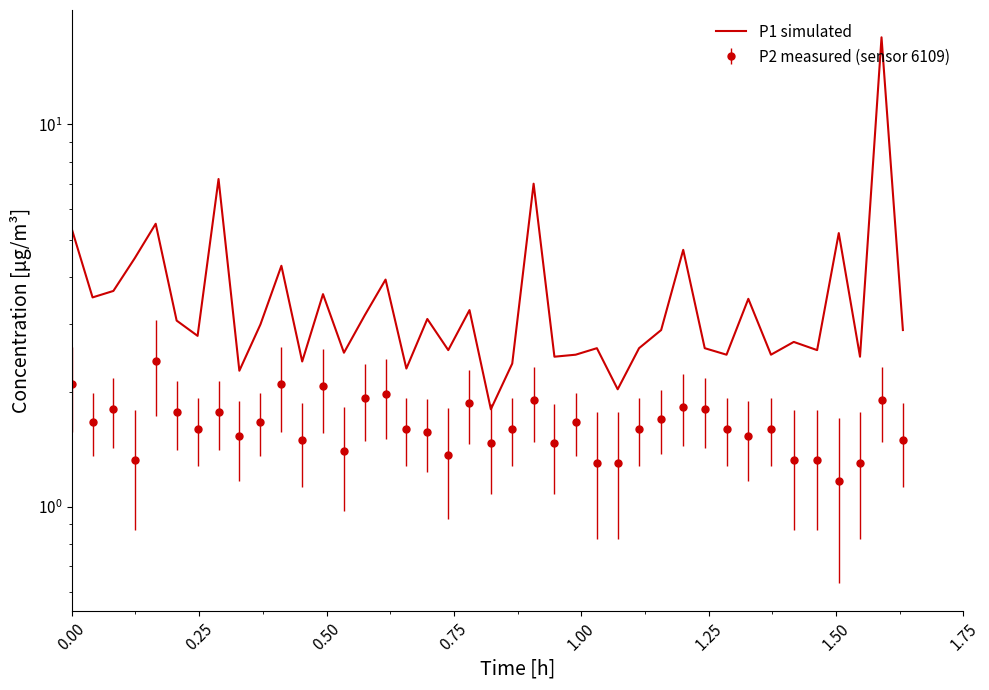

How many interior local valleys (lower than both neighbors) does the data have?

14